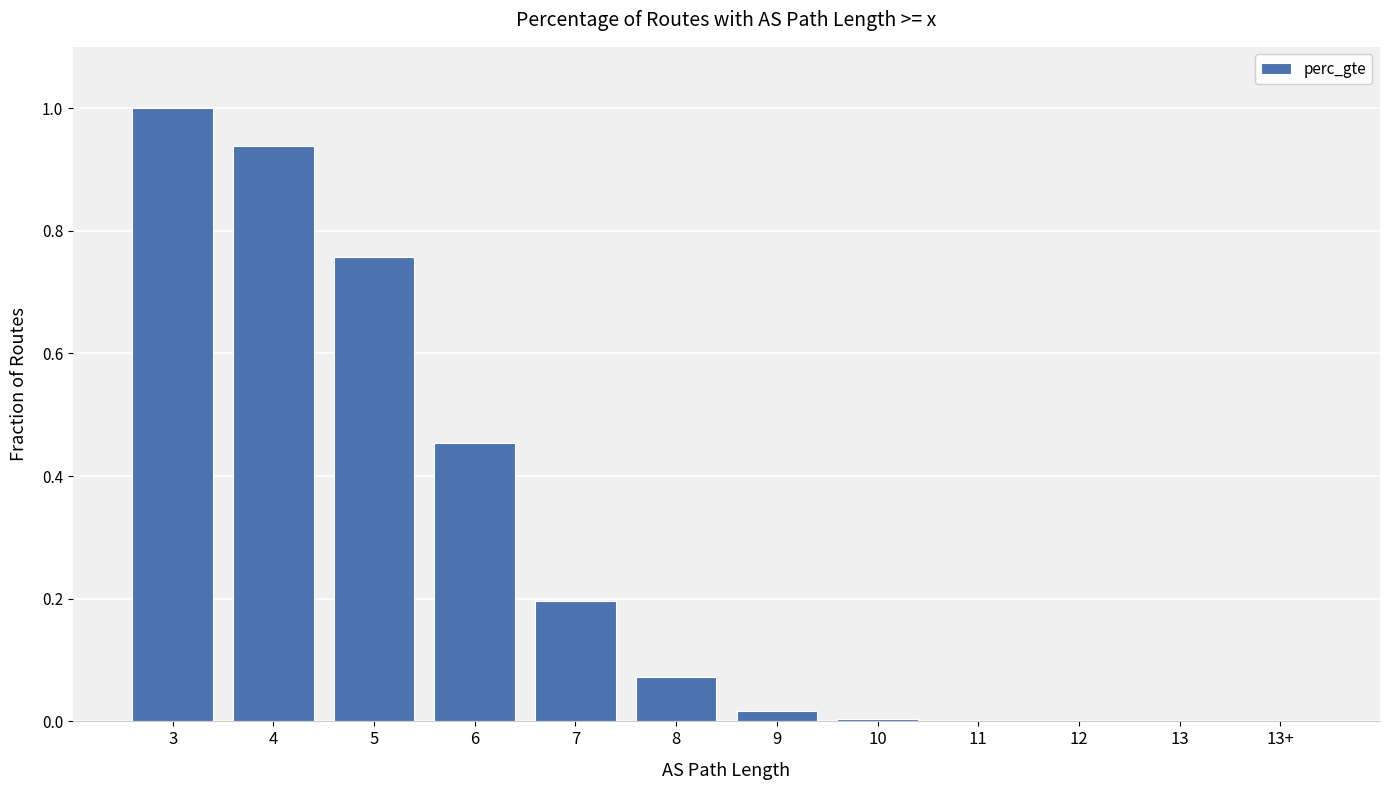

The value at 11 is 0.0. True or false?

True